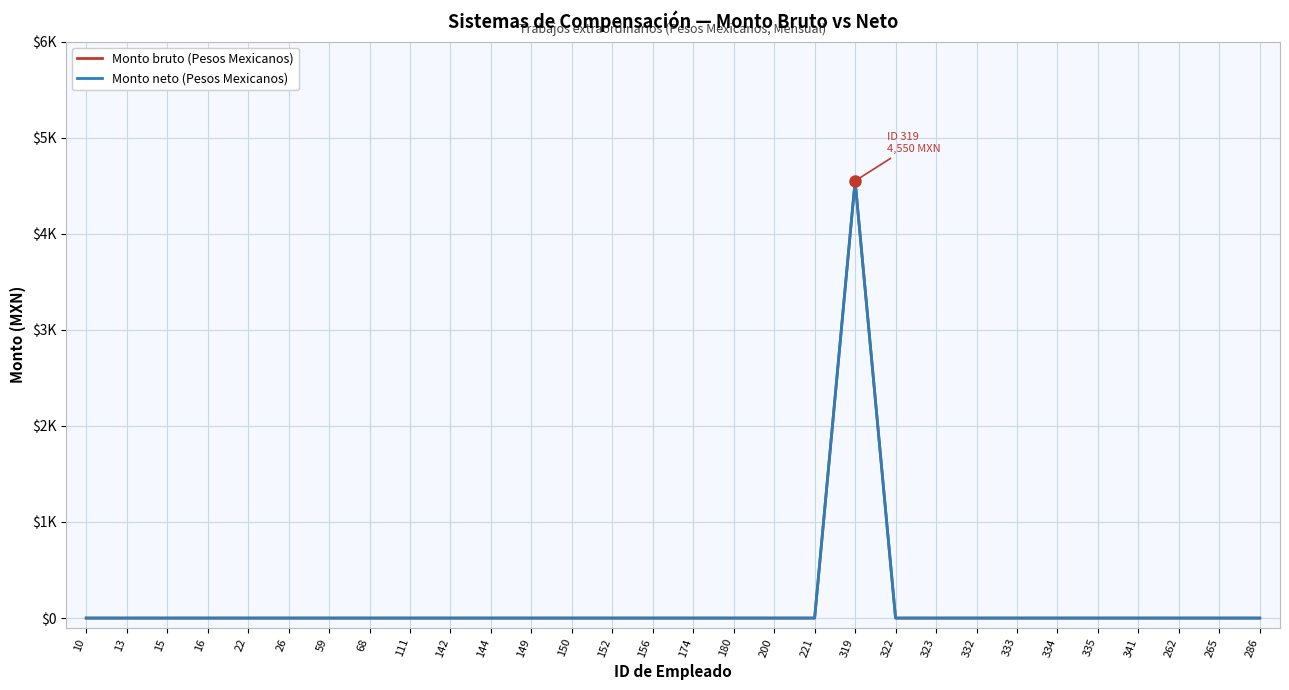

Is the value of Monto neto (Pesos Mexicanos) at 144 greater than the value of Monto bruto (Pesos Mexicanos) at 286?

No